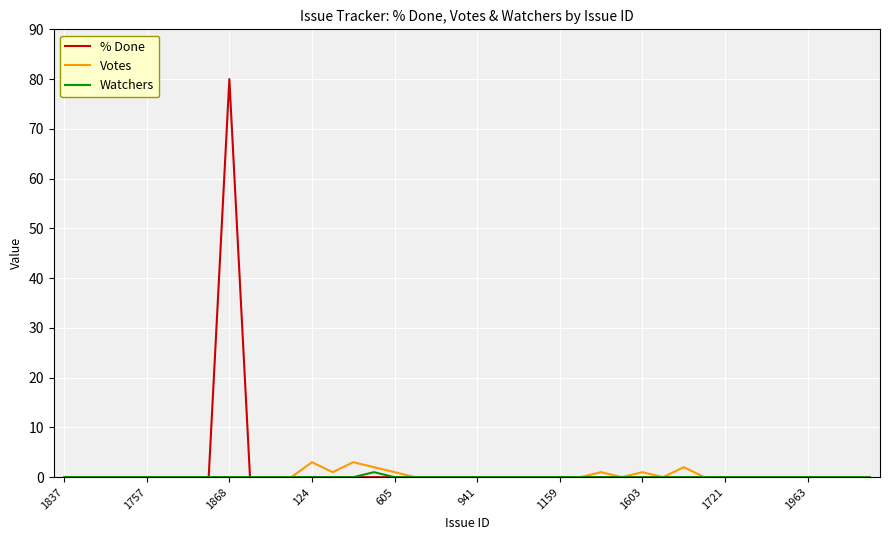

Which series has the largest total across all categories?

% Done